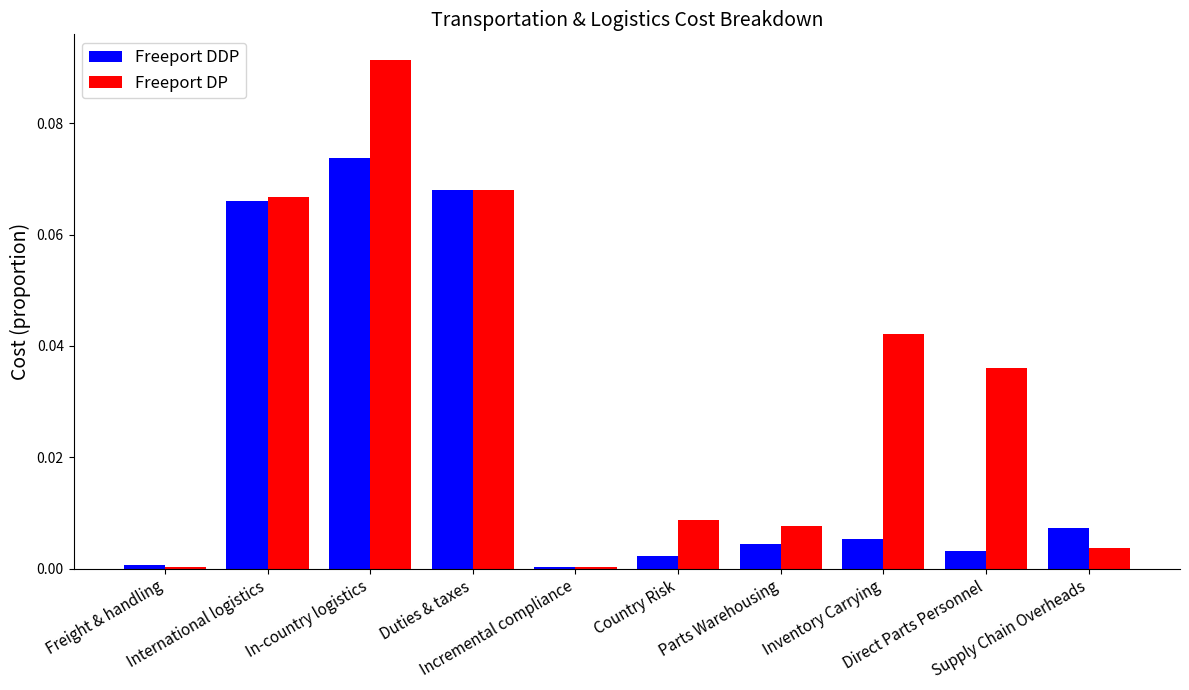

Which series has the largest total across all categories?

Freeport DP